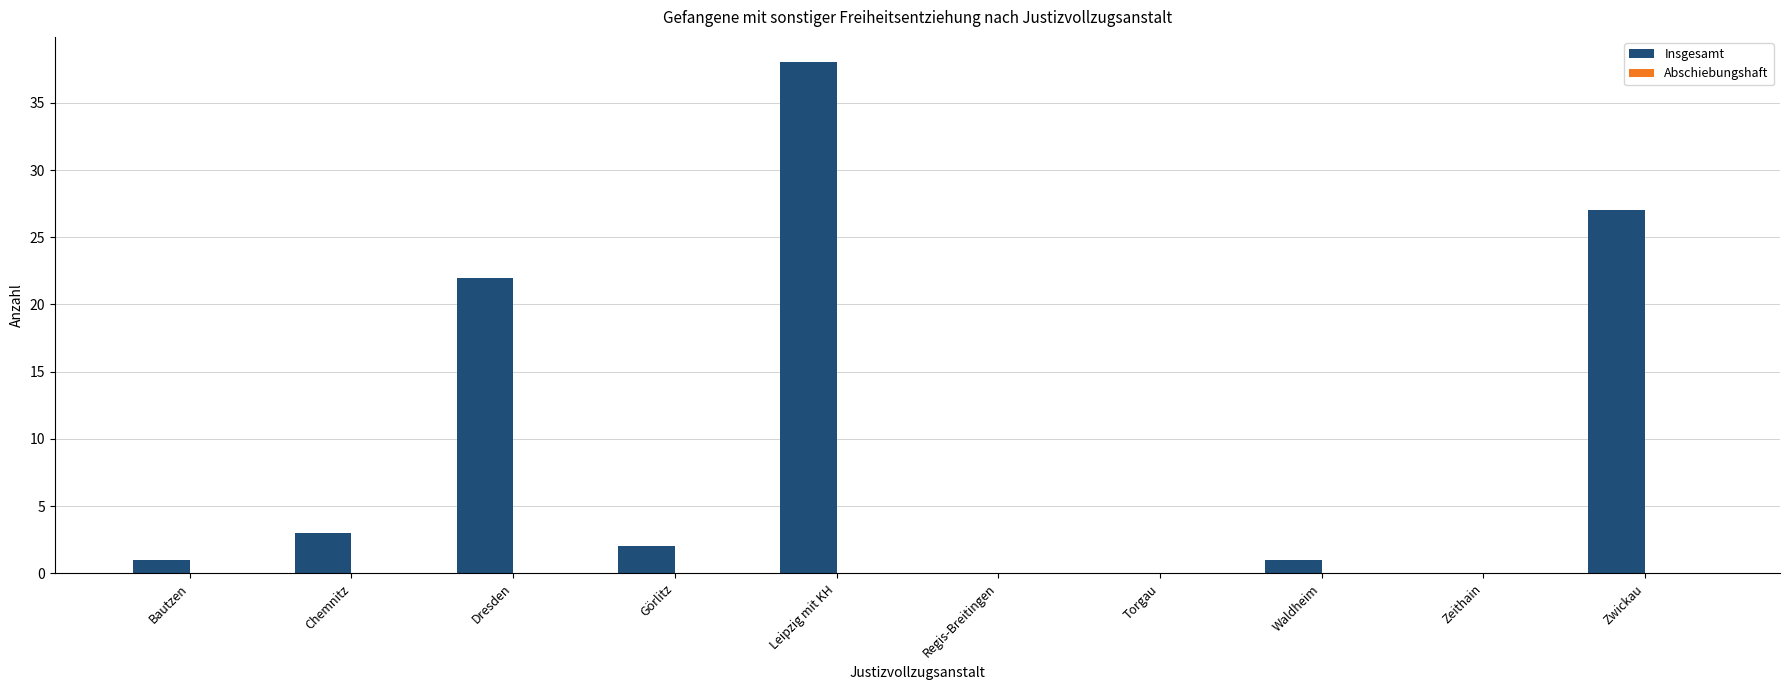

What is the greatest value displayed?

38